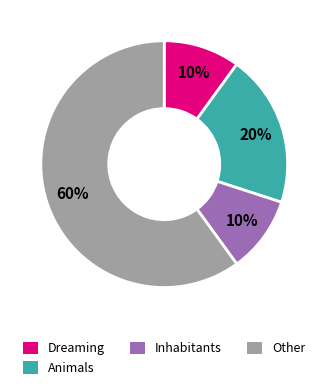

How many slices are in this pie chart?

4